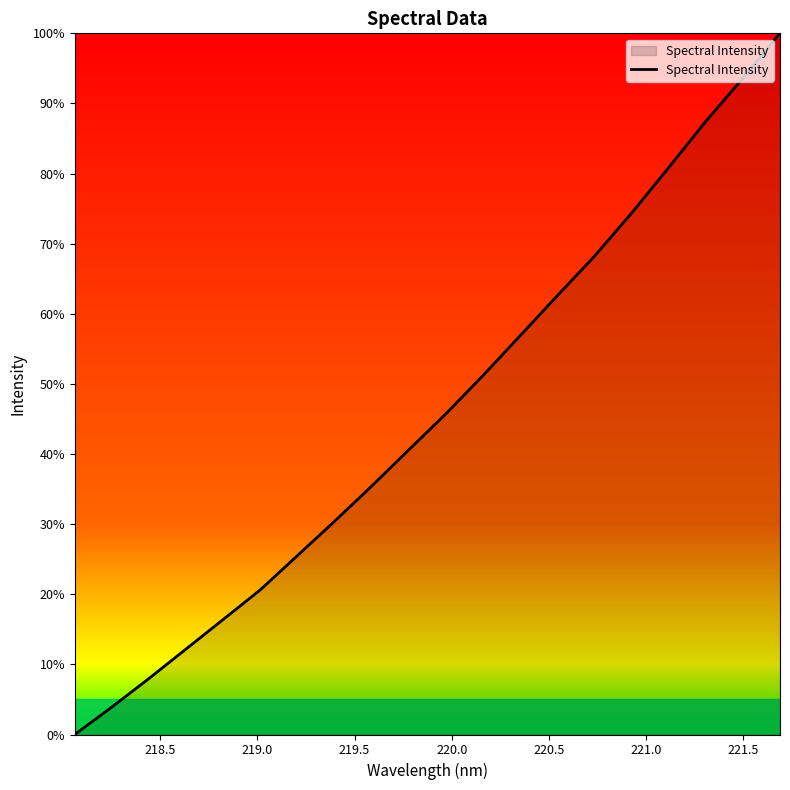

How many values exceed 45?

10